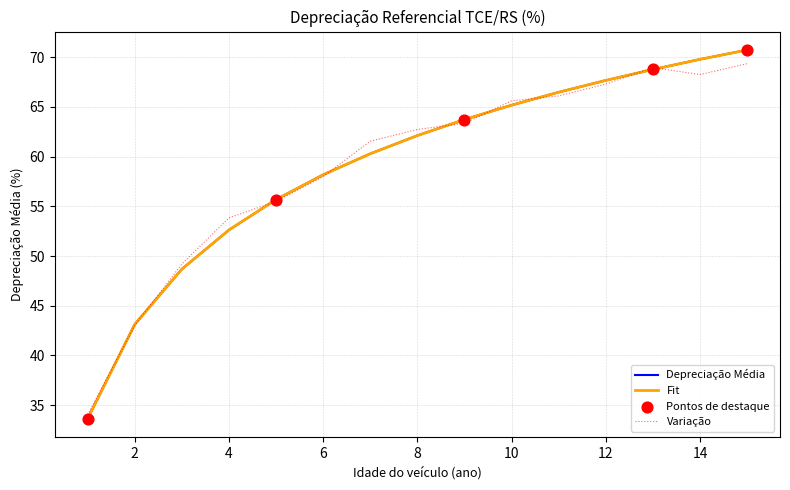

What is the highest value of the Depreciação Média series?

70.7